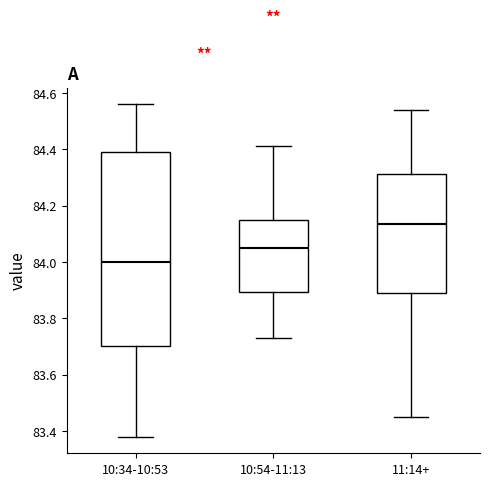

Where does the median line of the box for 10:54-11:13 sit on the y-axis? The values are not printed on the chart, so give them approximately, as read against the axis.

84.06